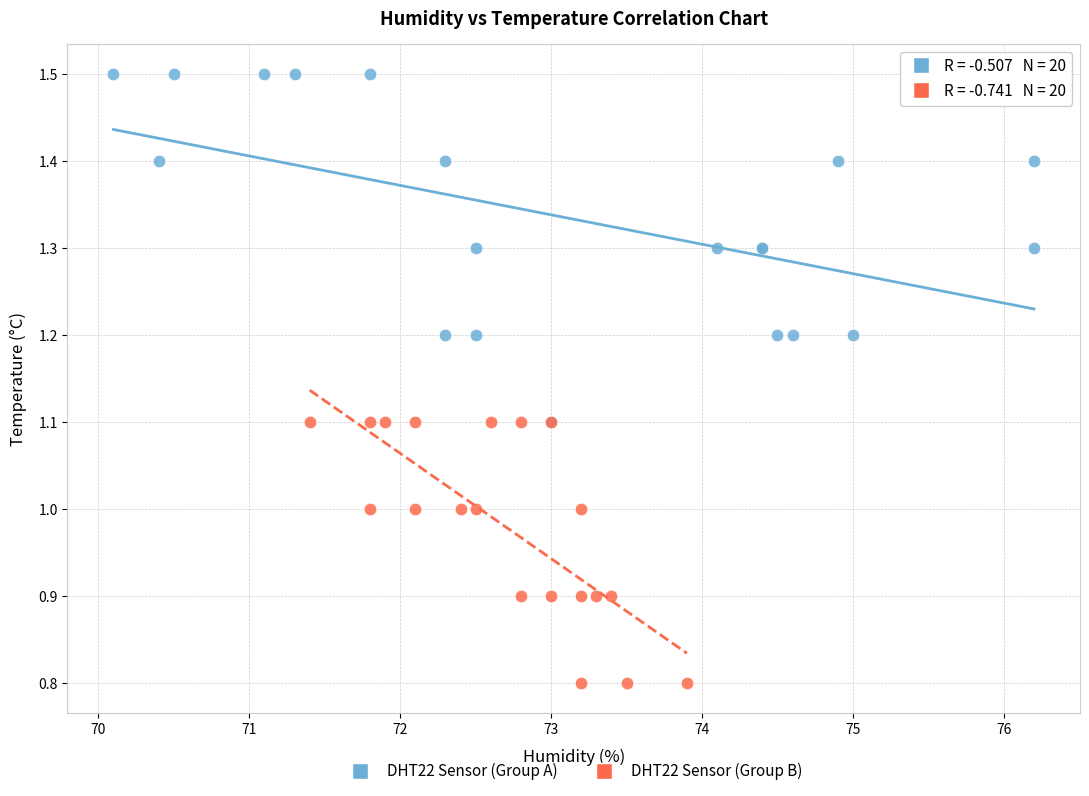

Which series contains the lowest Y value?

DHT22 Sensor (Group B)